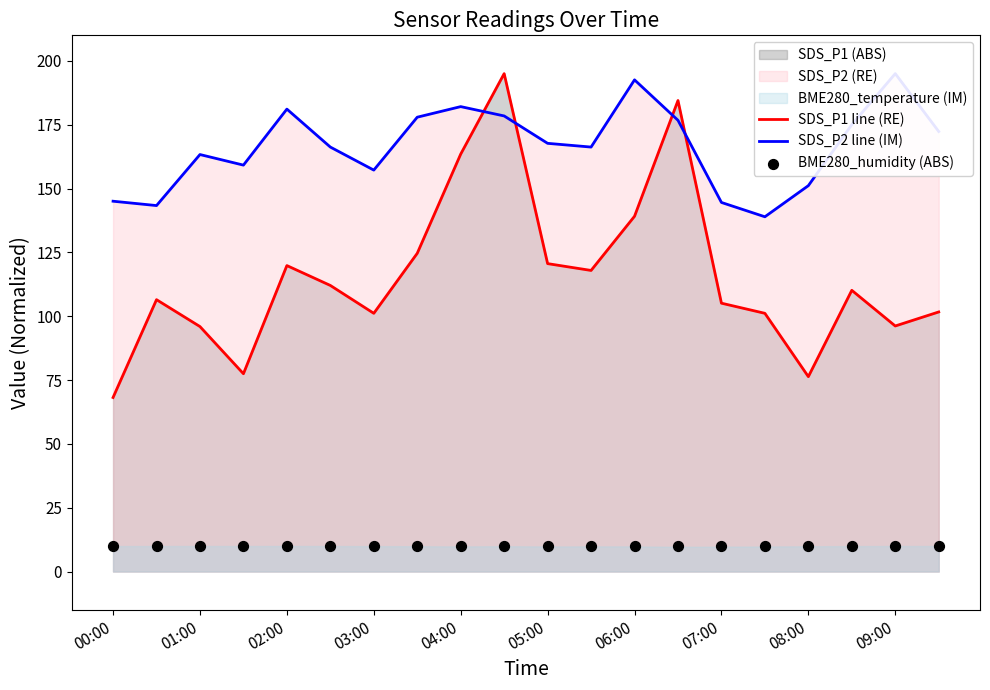

Which series has the largest total across all categories?

SDS_P2 line (IM)